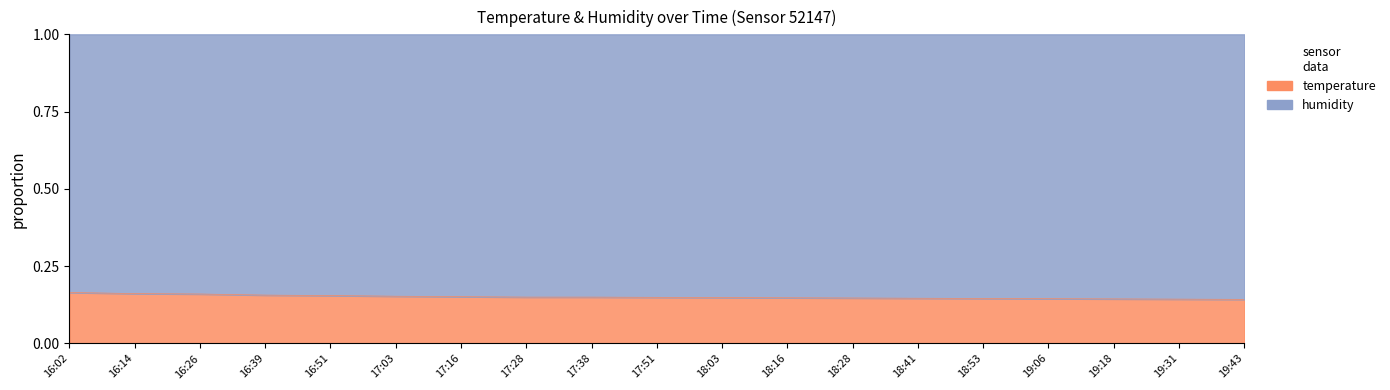

Between 18:16 and 16:14, which is larger?

16:14